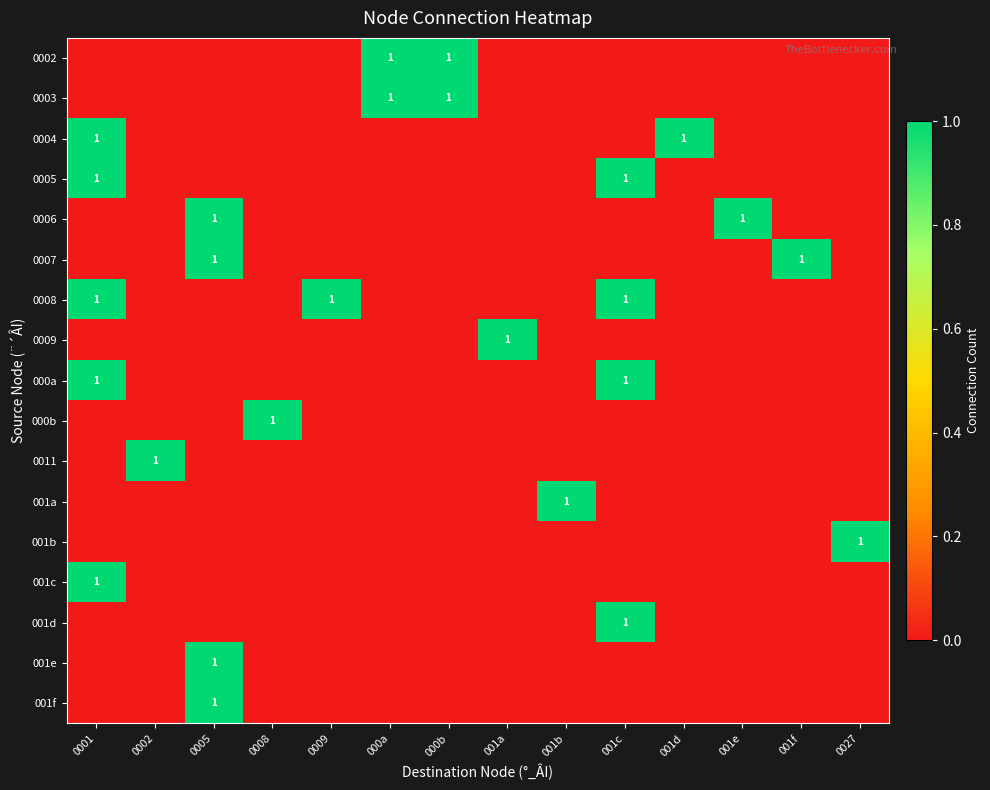

Which series has the largest total across all categories?

0008